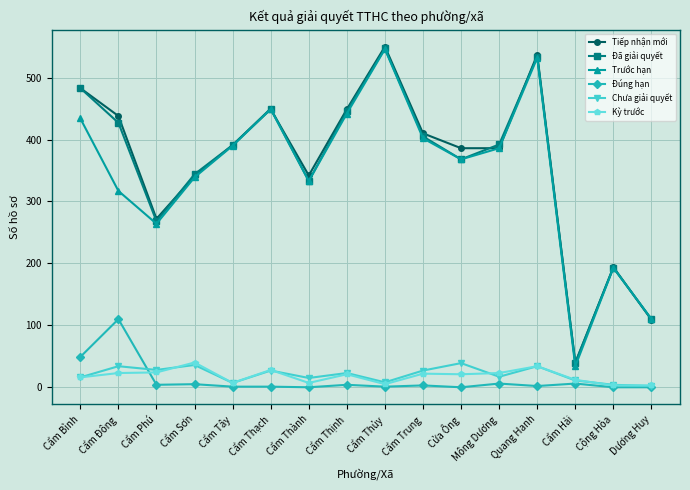

Where is Đúng hạn nearest to the value 55?

Cẩm Bình